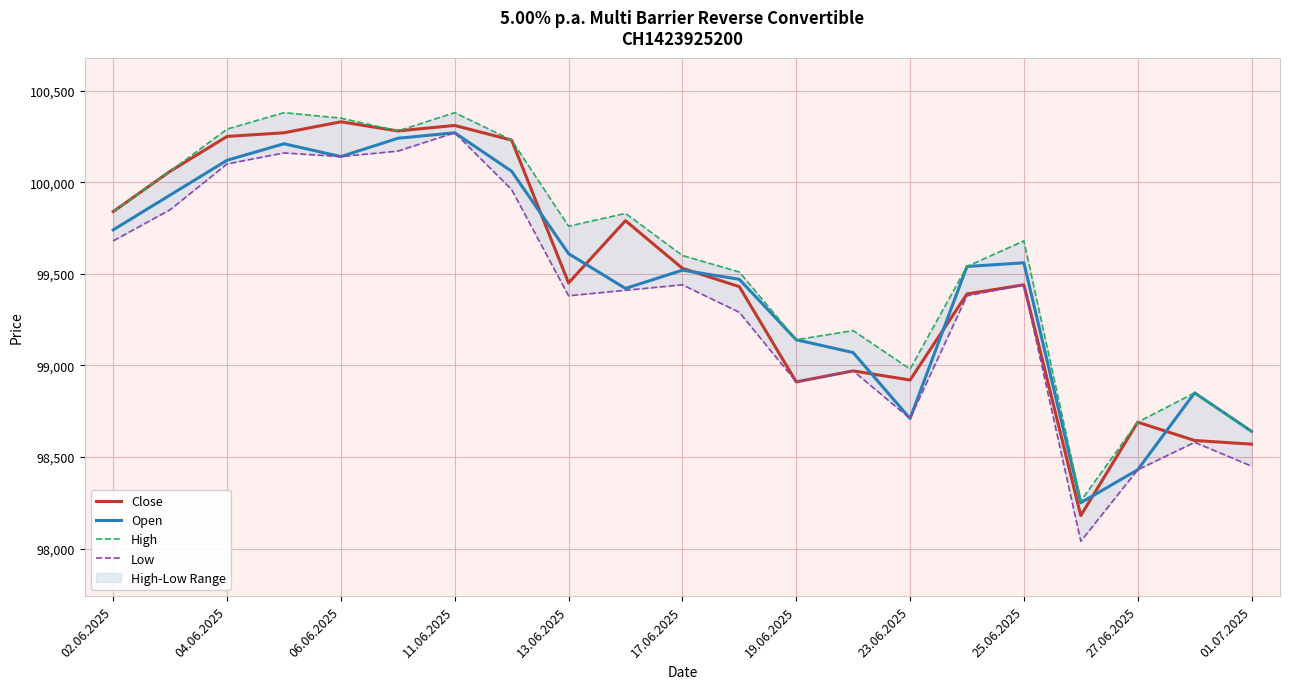

Is it true that Close equals 174410 at 11.06.2025?

False